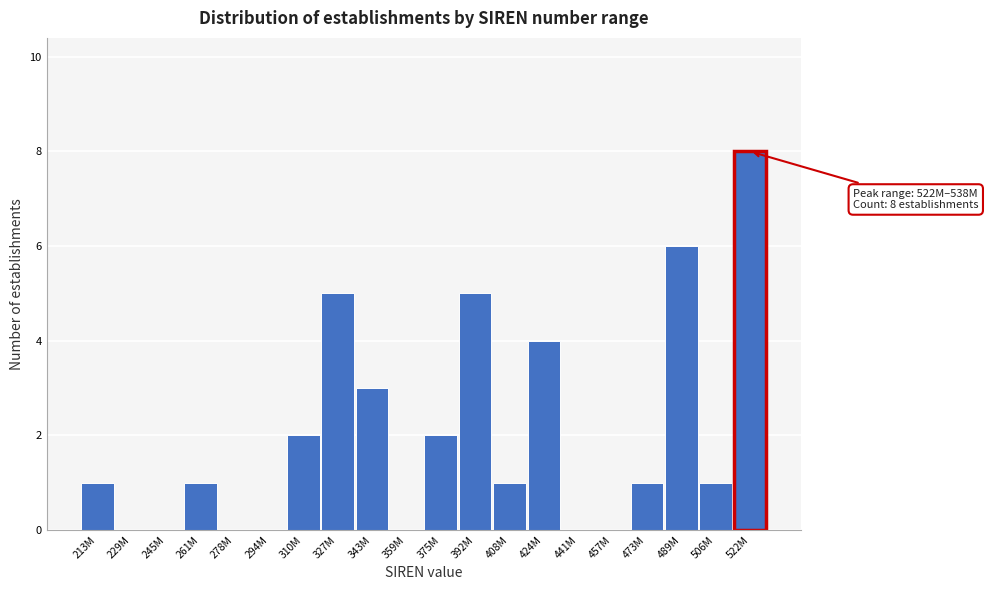

Reading left to right, transcribe all the data shown in this chart.

213M=1	229M=0	245M=0	261M=1	278M=0	294M=0	310M=2	327M=5	343M=3	359M=0	375M=2	392M=5	408M=1	424M=4	441M=0	457M=0	473M=1	489M=6	506M=1	522M=8